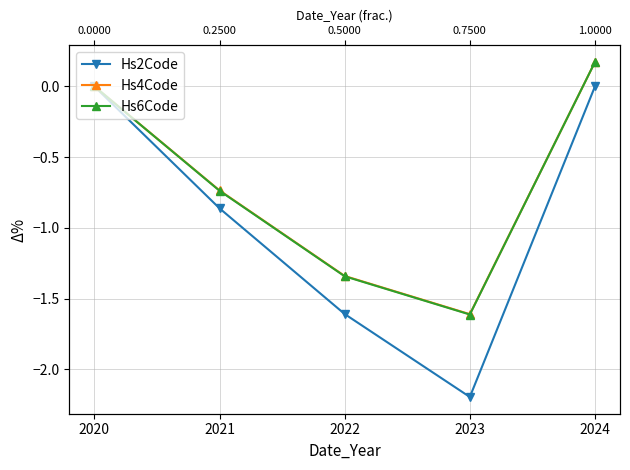

True or false: Hs6Code and Hs2Code intersect in this chart.

False